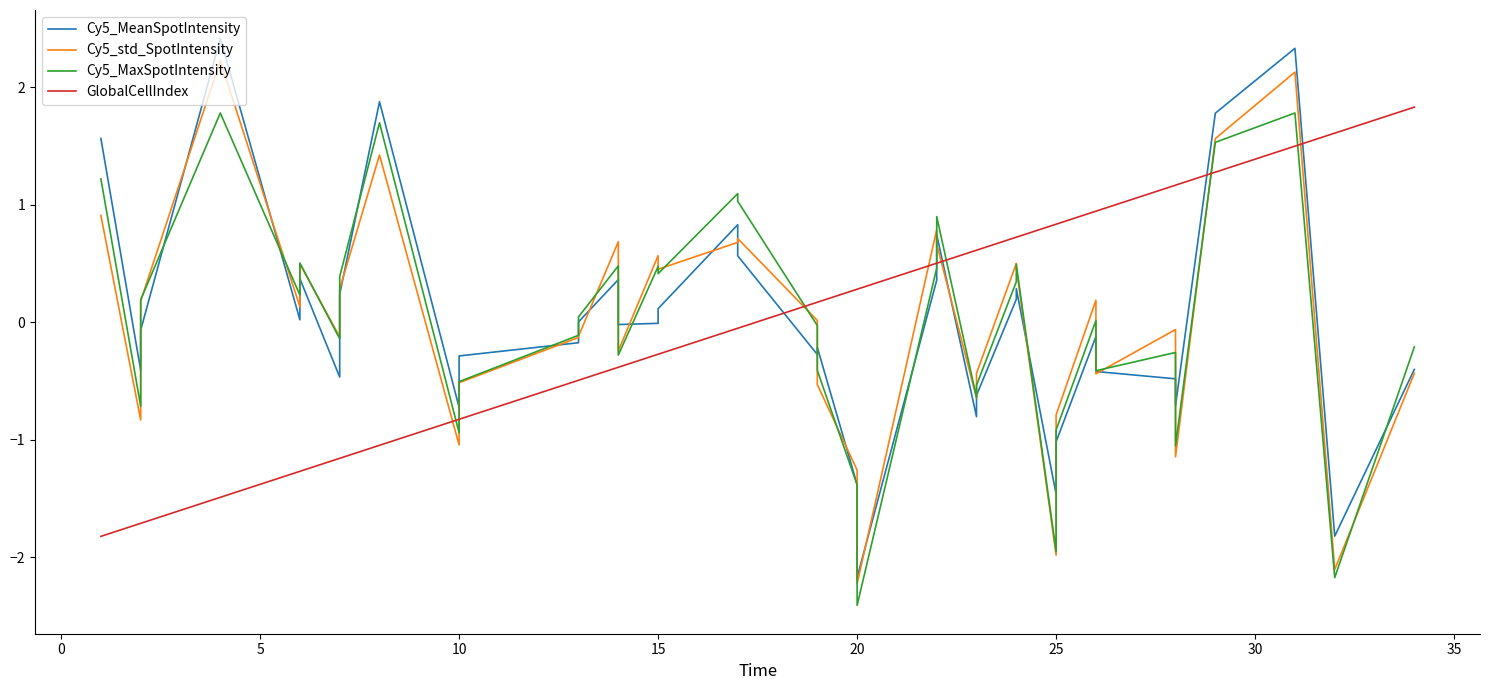

Does the chart have visible grid lines?

No